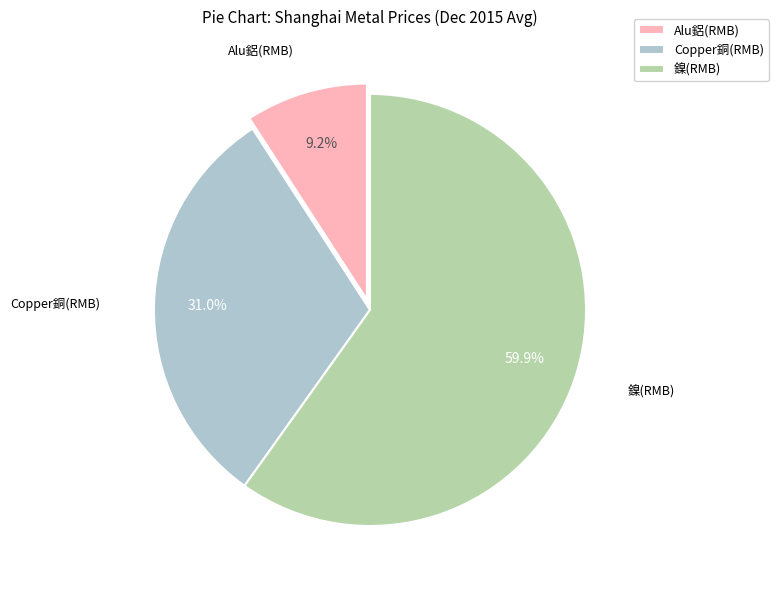

Rank the categories by value from lowest to highest.

Alu鋁(RMB), Copper銅(RMB), 鎳(RMB)